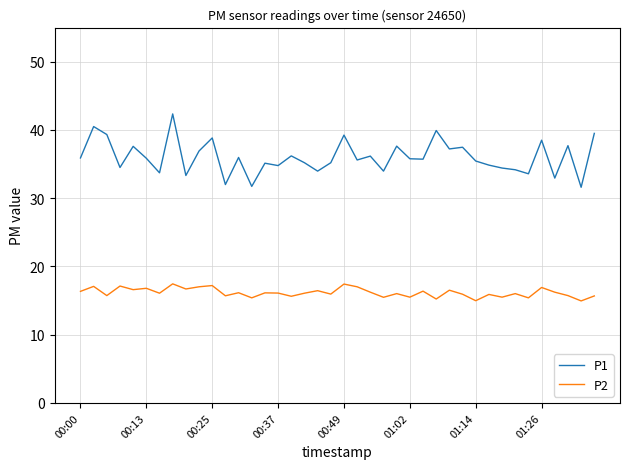

Which series has the largest range (max minus min)?

P1